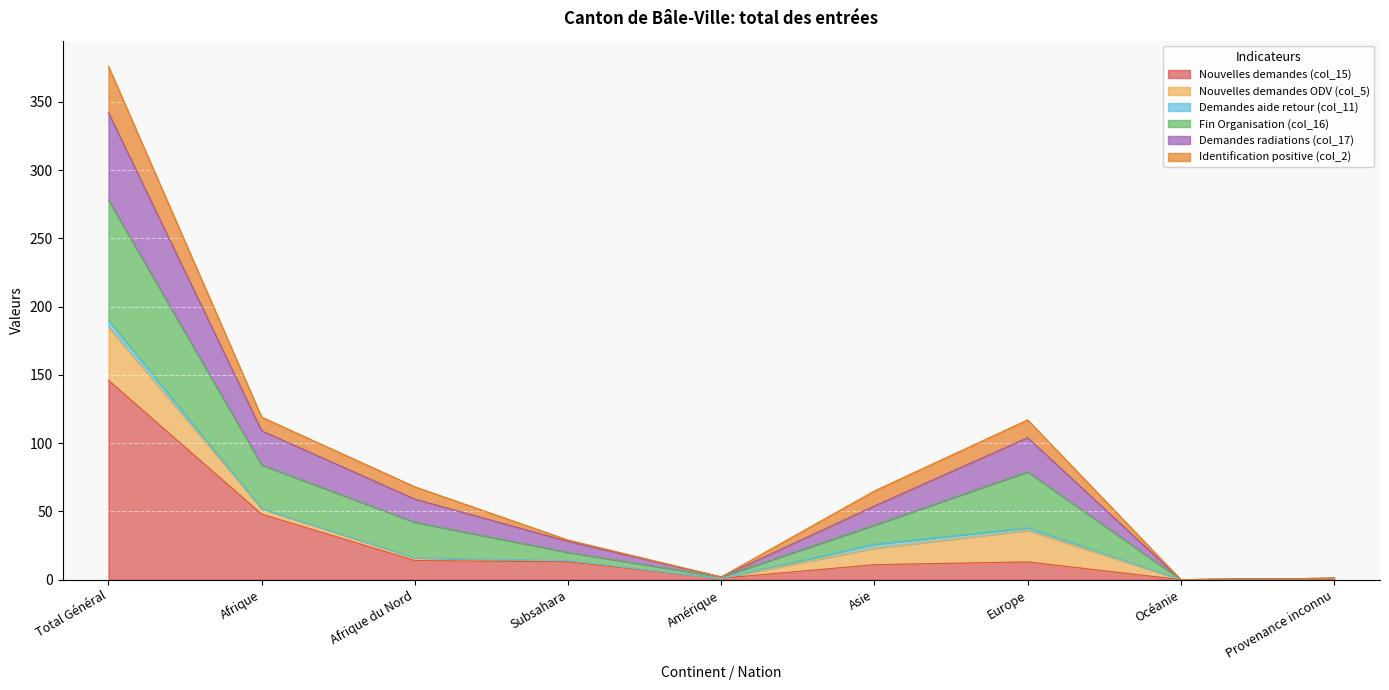

Where does the Nouvelles demandes (col_15) series first go above 13?

Total Général